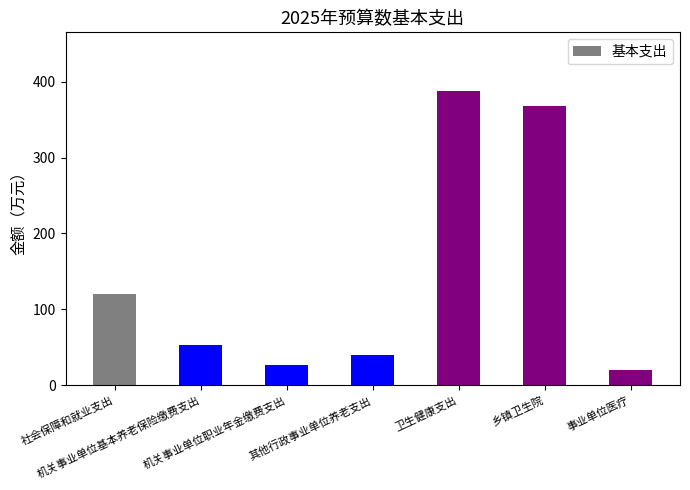

How many data points does each series have?

7